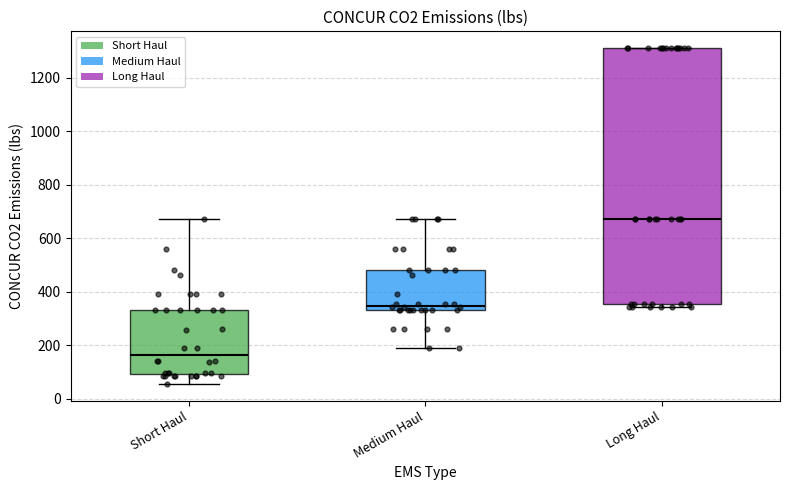

Which box is the tallest, from its lower edge to its upper edge?

Long Haul